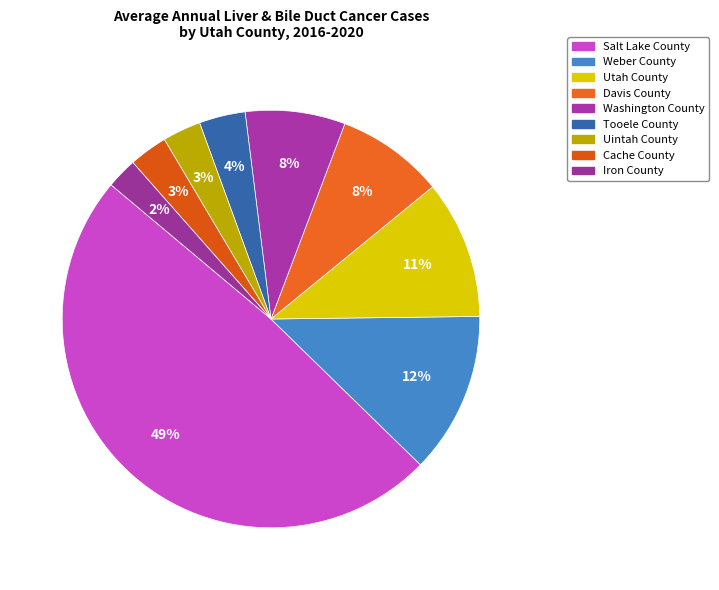

Count the number of slices in the pie.

9